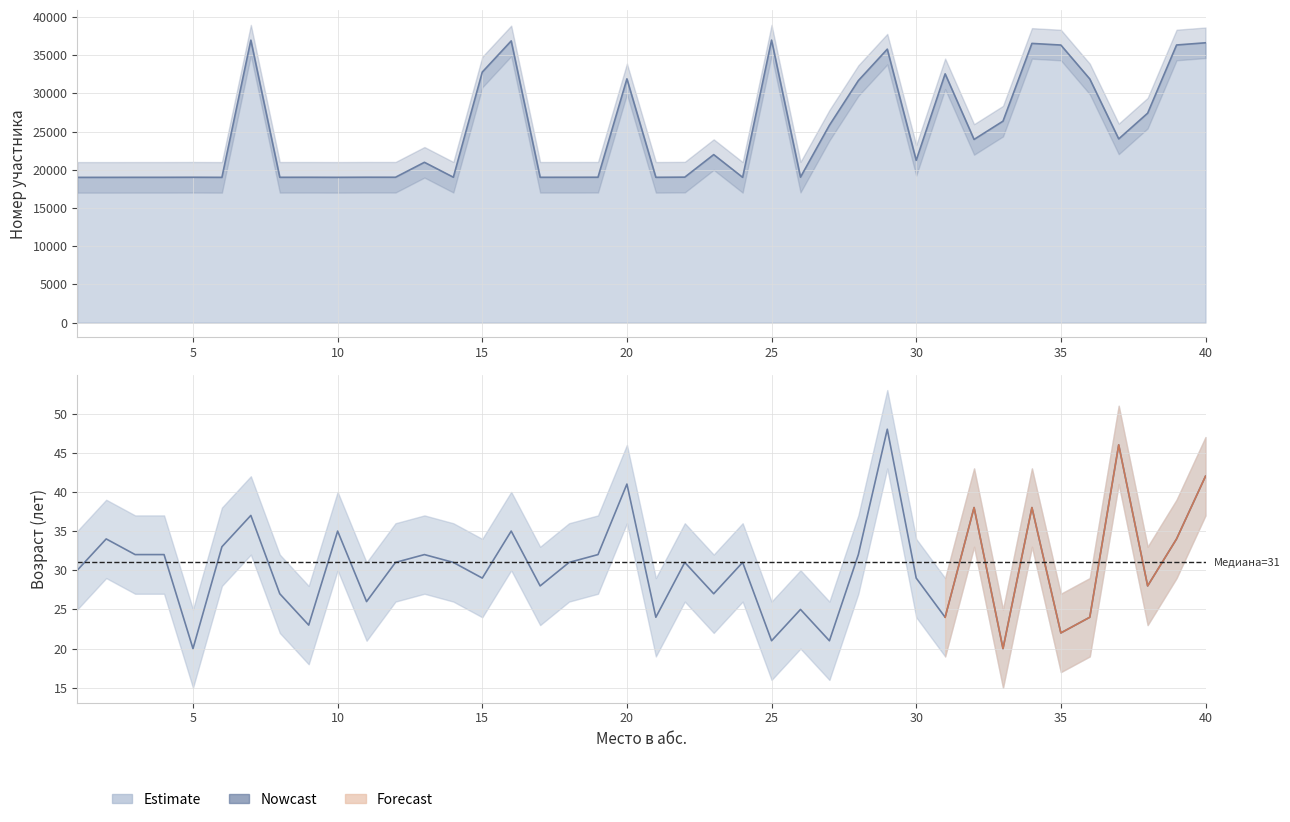

True or false: Возраст and Номер intersect in this chart.

False